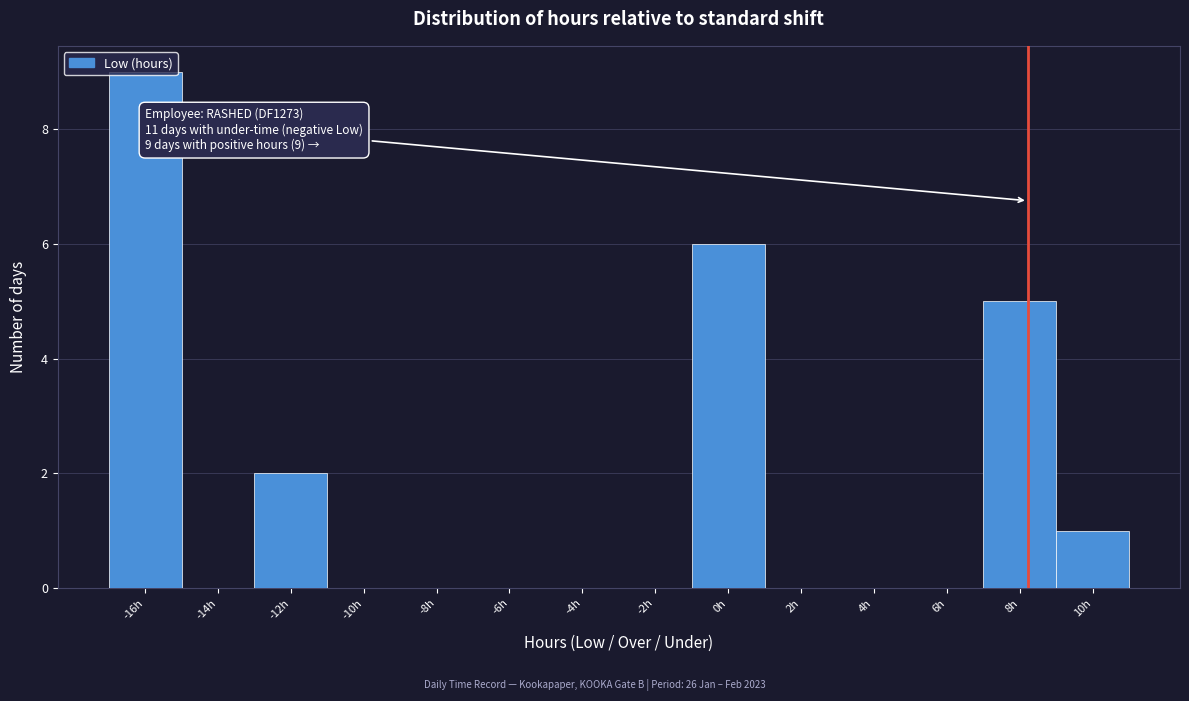

What is the sum of all values?

23